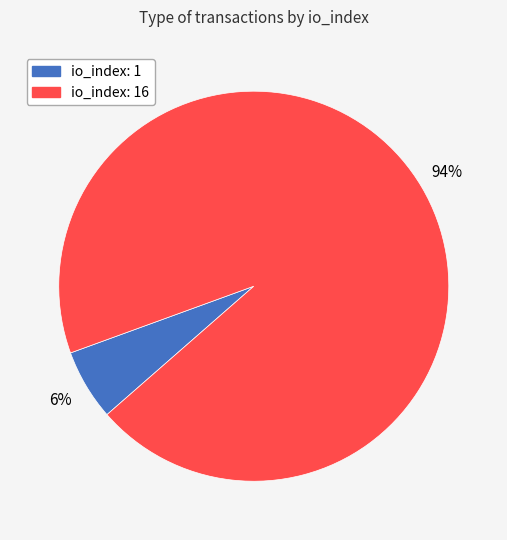

How many segments does this pie chart have?

2